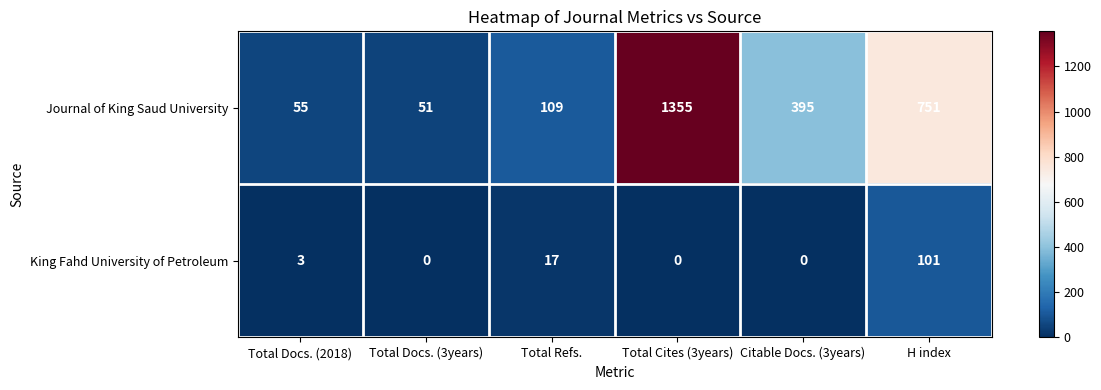

What is the total value across all series at Citable Docs. (3years)?

395